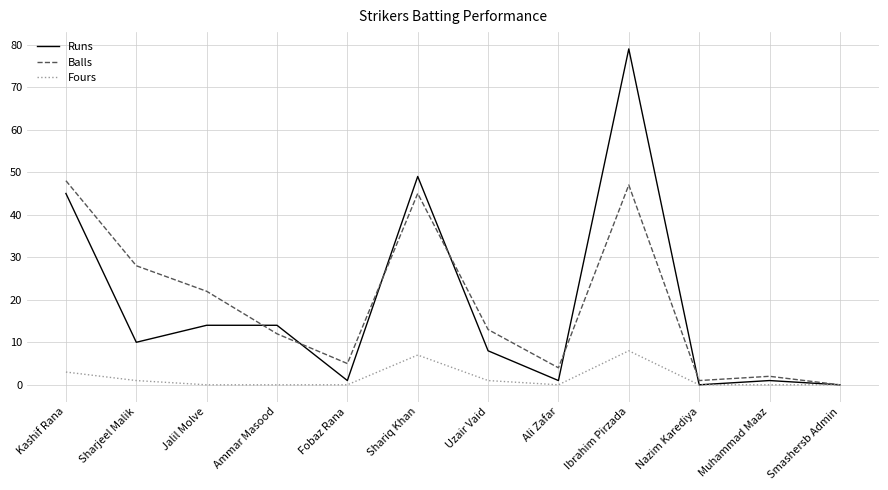

At which label is Balls closest to 24?

Jalil Molve